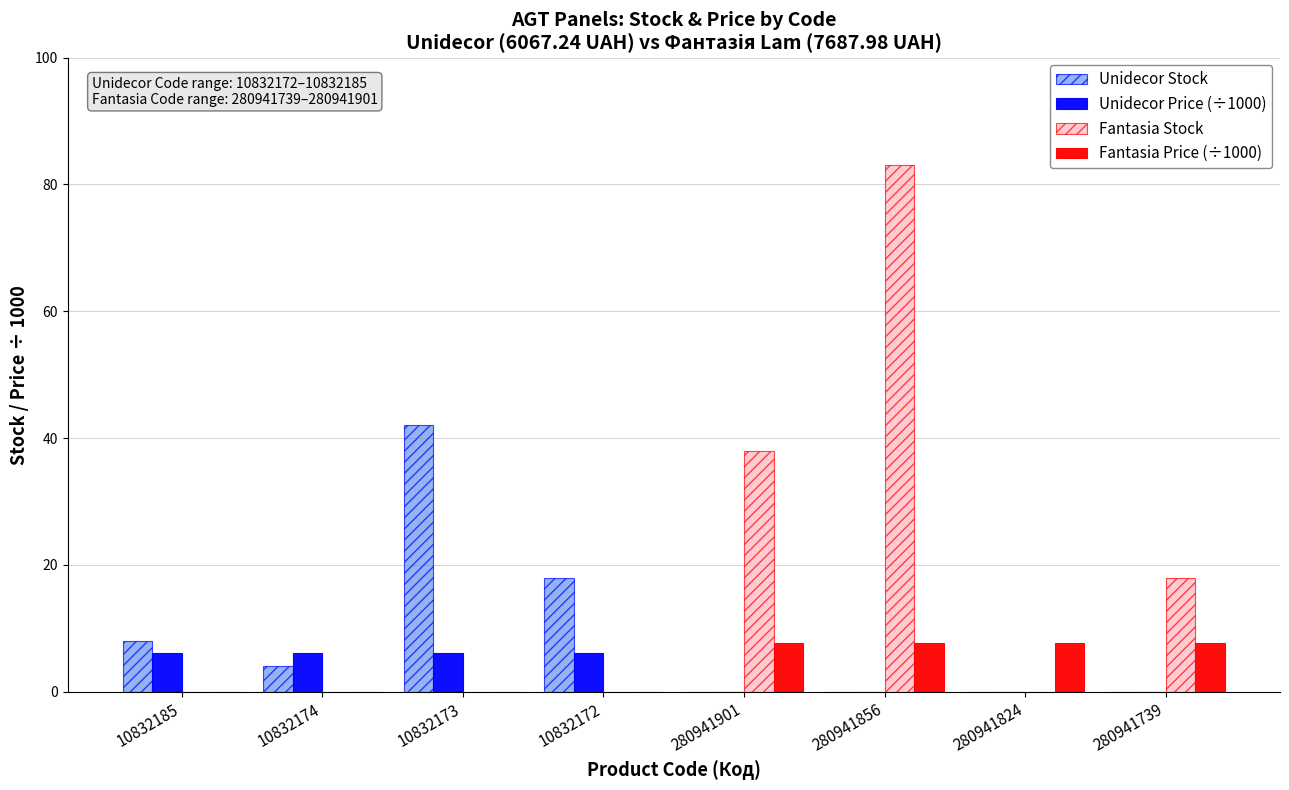

Which series has the largest total across all categories?

Fantasia Stock